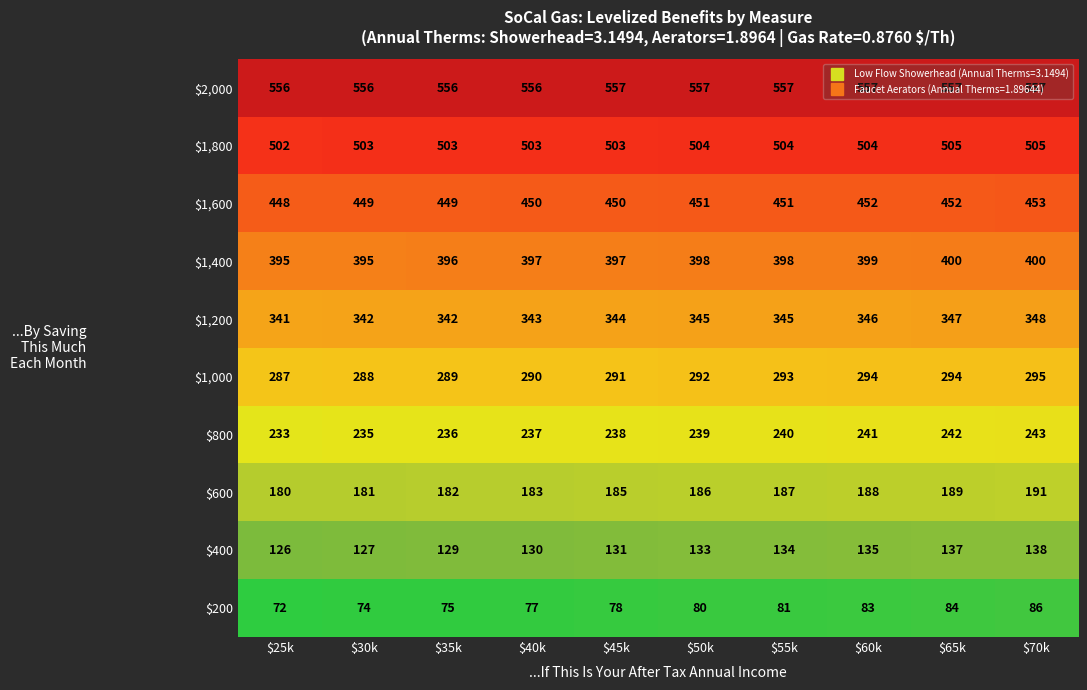

What is the difference between the maximum and minimum values in the $200 series?

14